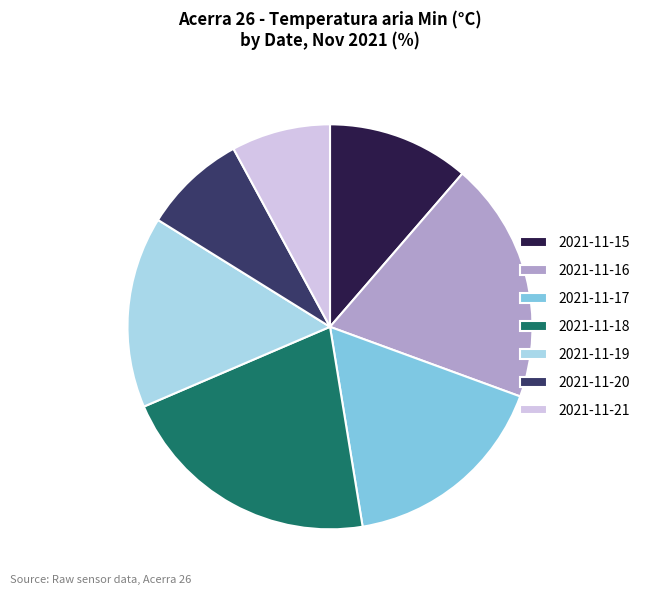

What is the largest slice in the pie chart?

2021-11-18